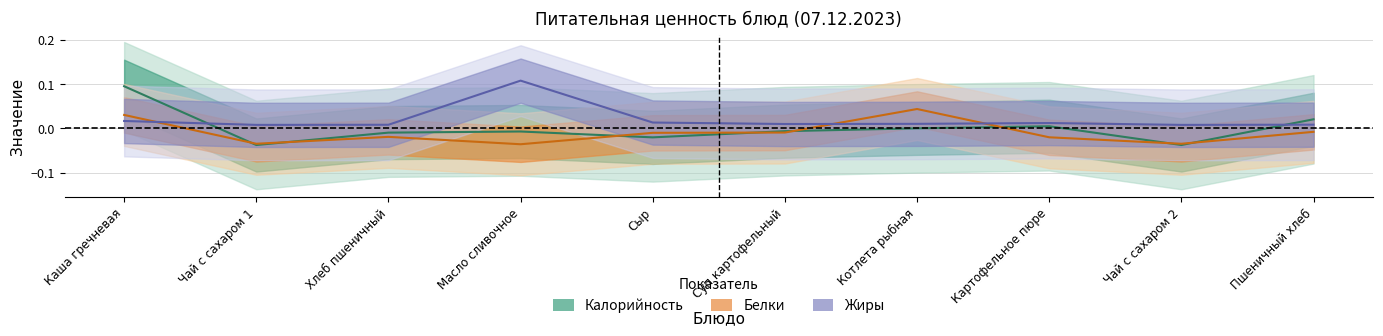

Which series changed the most between Хлеб пшеничный and Суп картофельный?

Белки